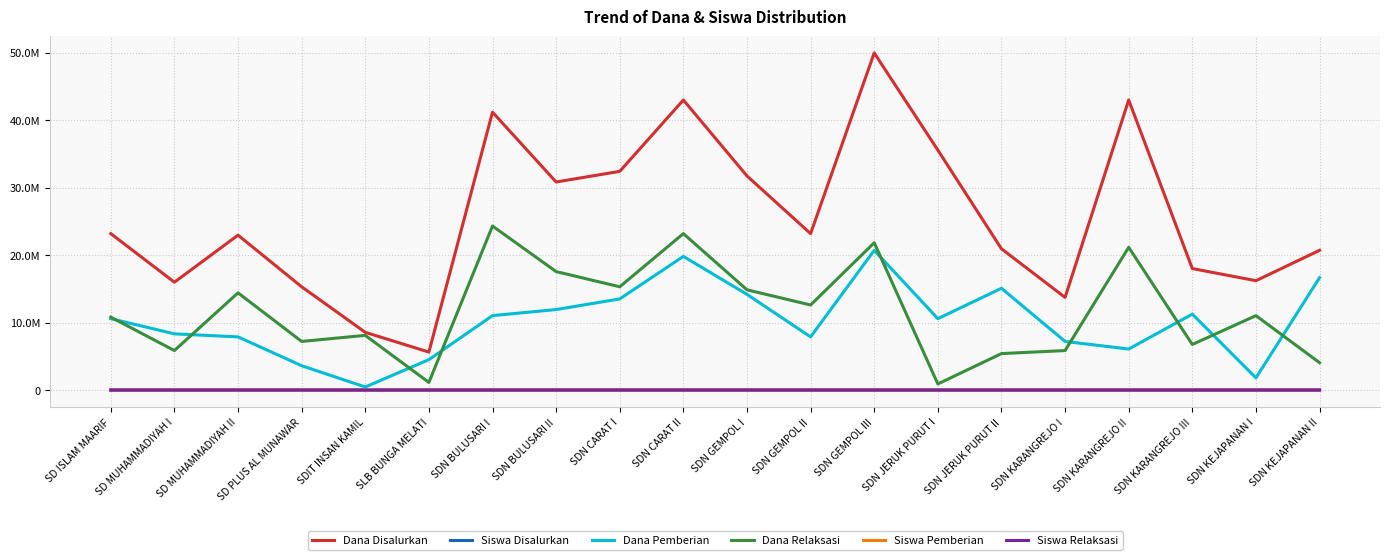

Is the value of Dana Disalurkan at SDN KARANGREJO II greater than the value of Siswa Disalurkan at SDN JERUK PURUT I?

Yes